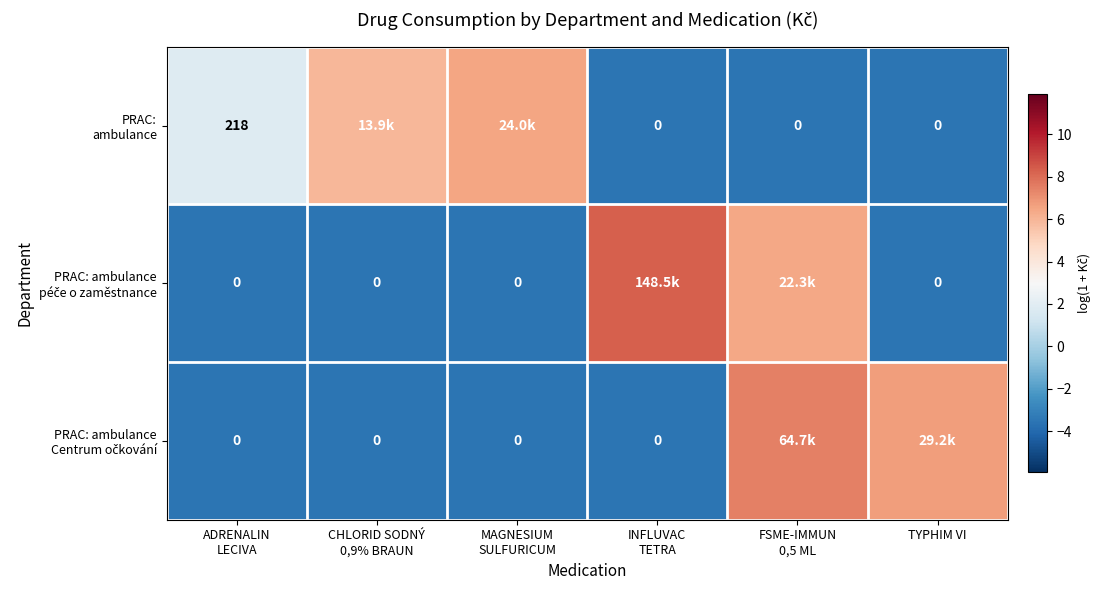

Is the value of PRAC: ambulance at MAGNESIUM SULFURICUM greater than the value of PRAC: ambulance péče o zaměstnance at TYPHIM VI?

Yes